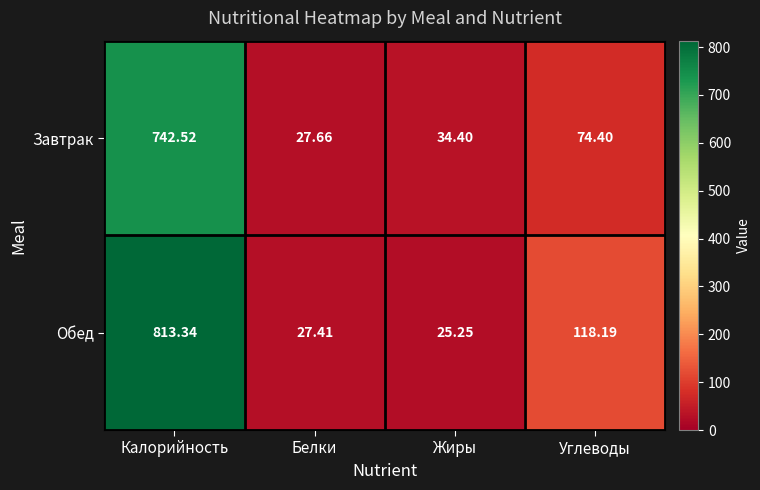

How many values in the Обед series exceed 118?

2